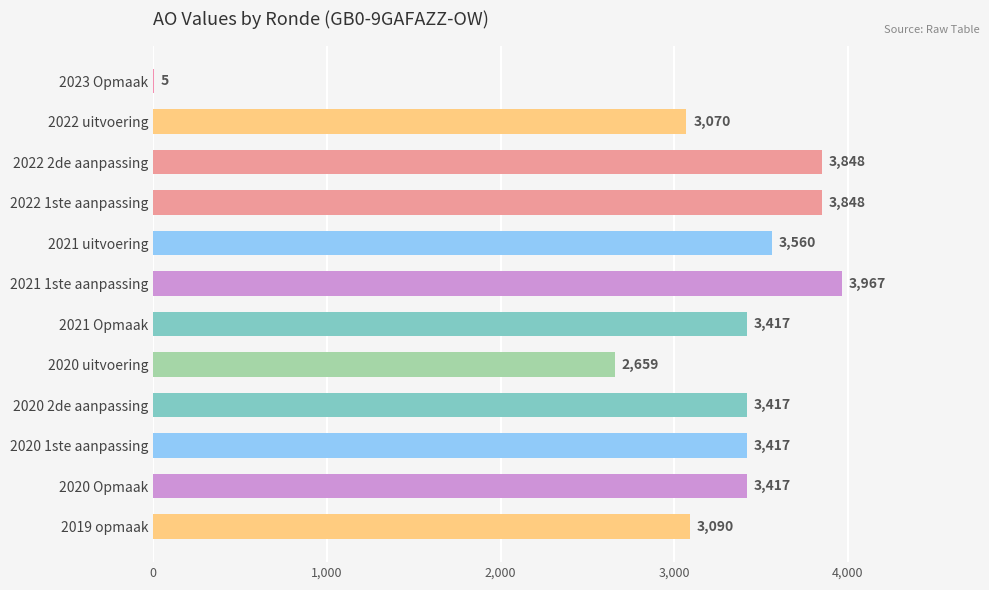

Are the bars grouped side by side (vs. stacked)?

No